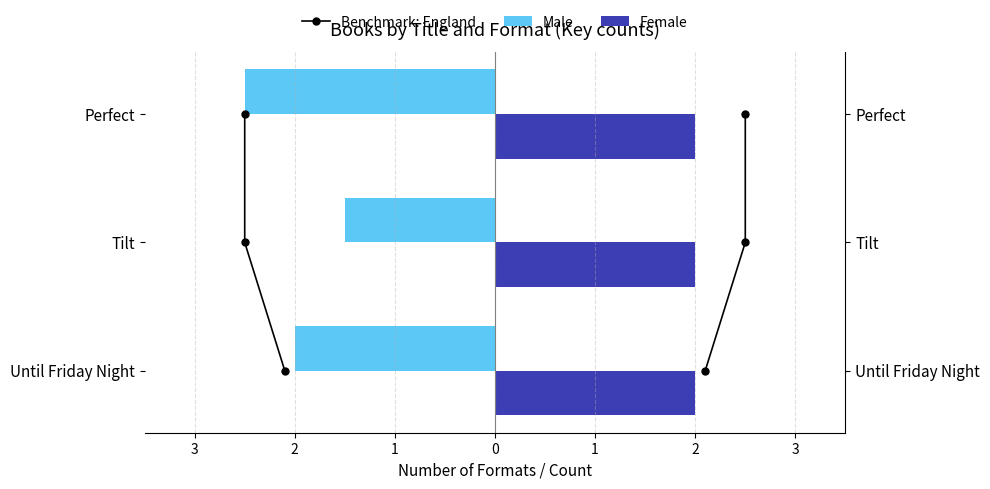

What is the lowest value of the Male series?

-2.5